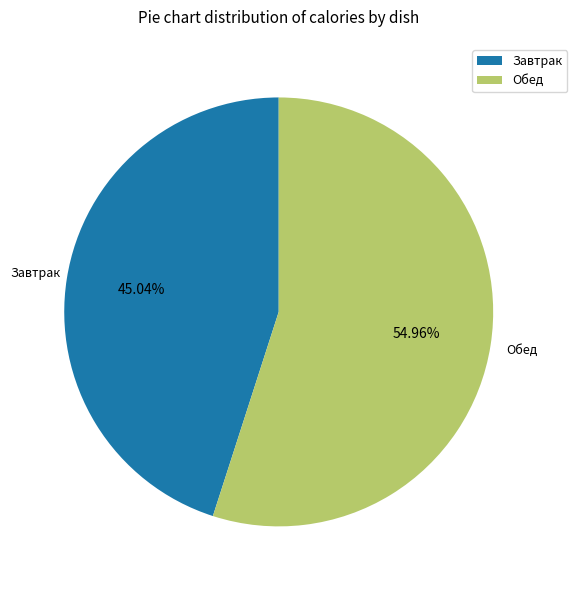

To the nearest percent, what is the average slice percentage?

50%